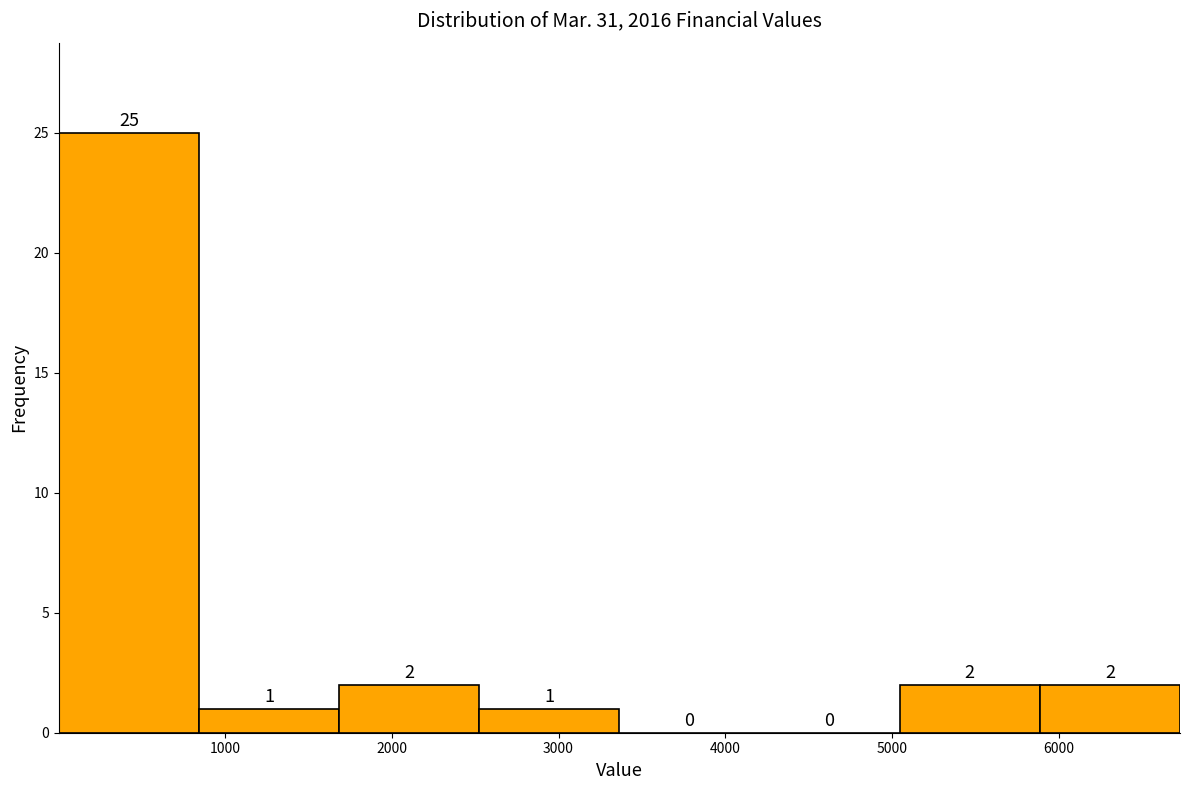

Reading left to right, transcribe this chart: for each bar, give the range it covers on the x-axis and its height. The bar edges are not printed on the chart, so give them approximately, as read against the axis.

0 to 800: 25
800 to 1700: 1
1700 to 2500: 2
2500 to 3400: 1
3400 to 4200: 0
4200 to 5000: 0
5000 to 5900: 2
5900 to 6700: 2